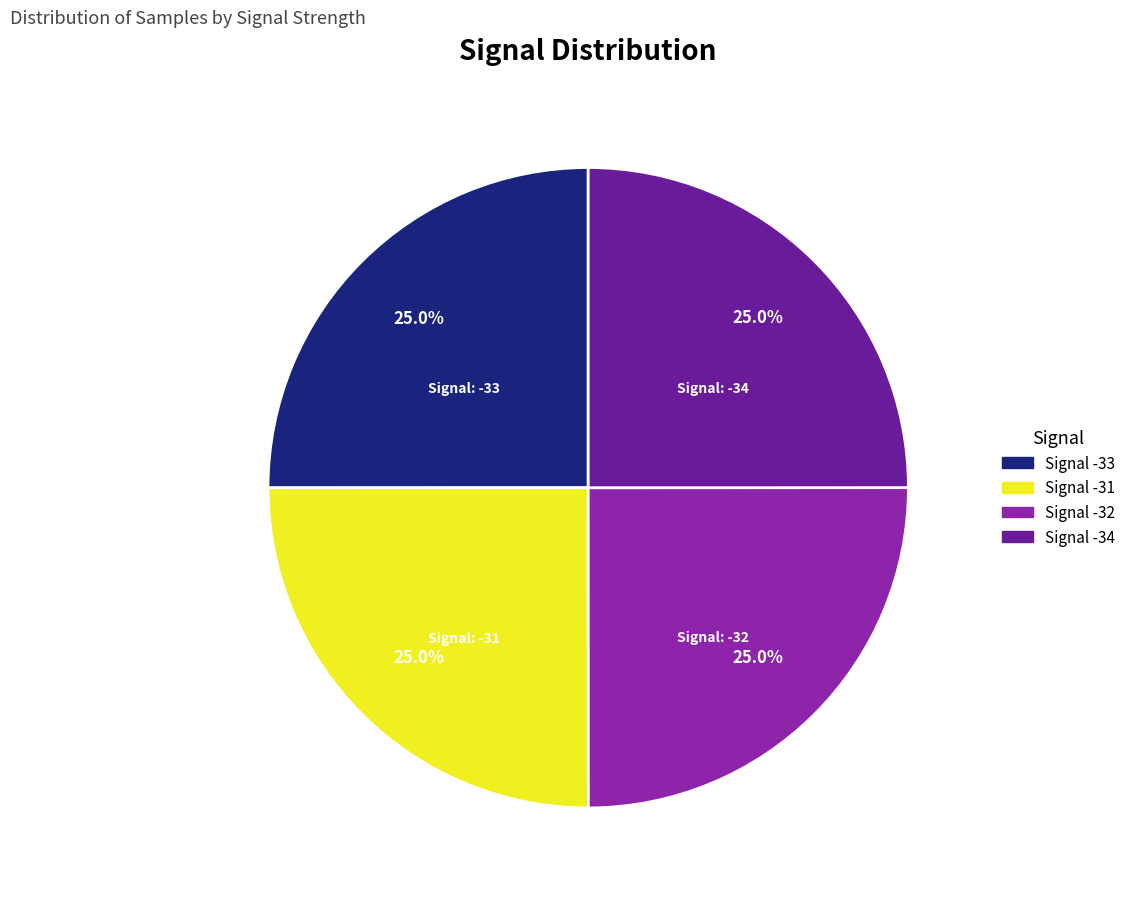

Is there any slice that represents more than half of the pie?

No